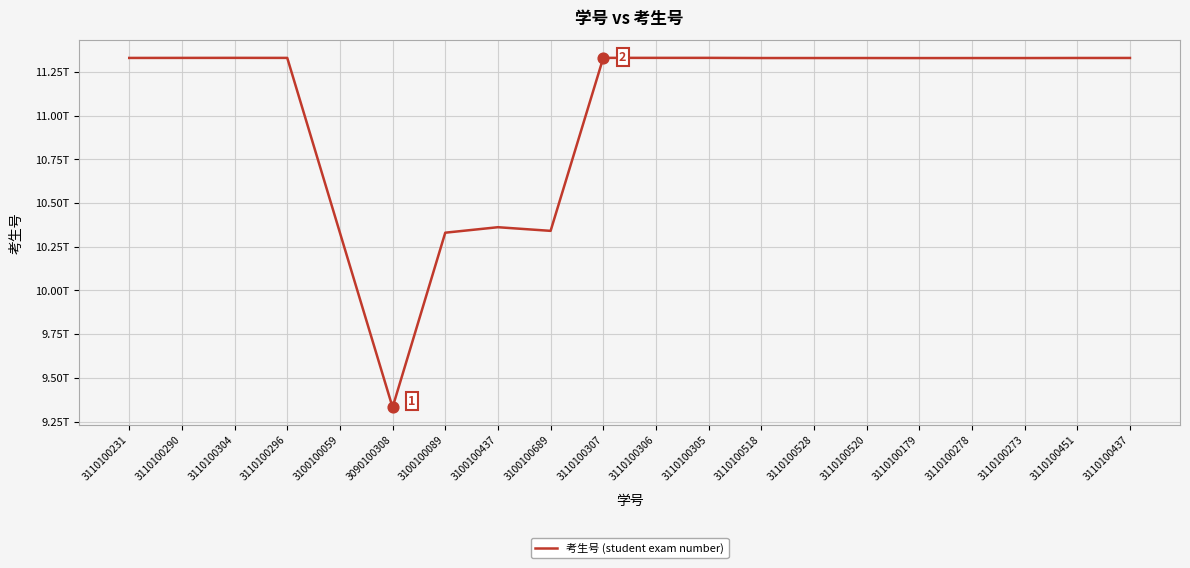

What is the change in value from 3110100290 to 3100100089?

-1000427999865